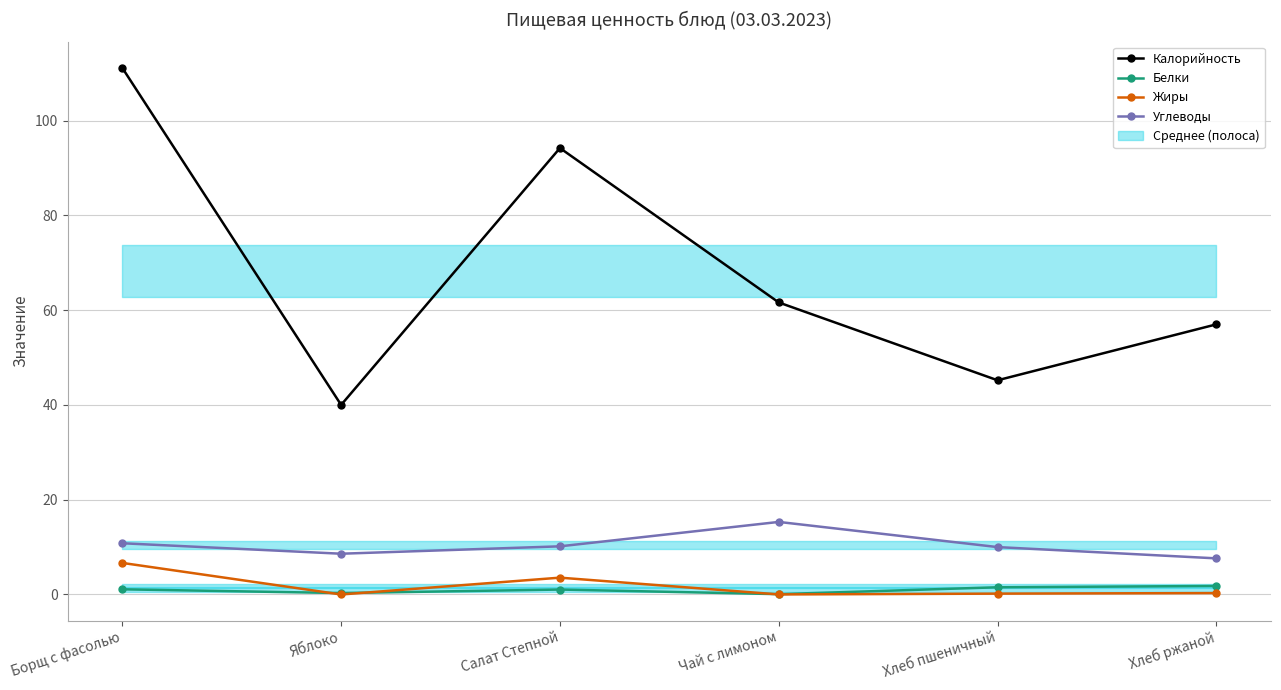

What is the label of the 1st point from the right?

Хлеб ржаной